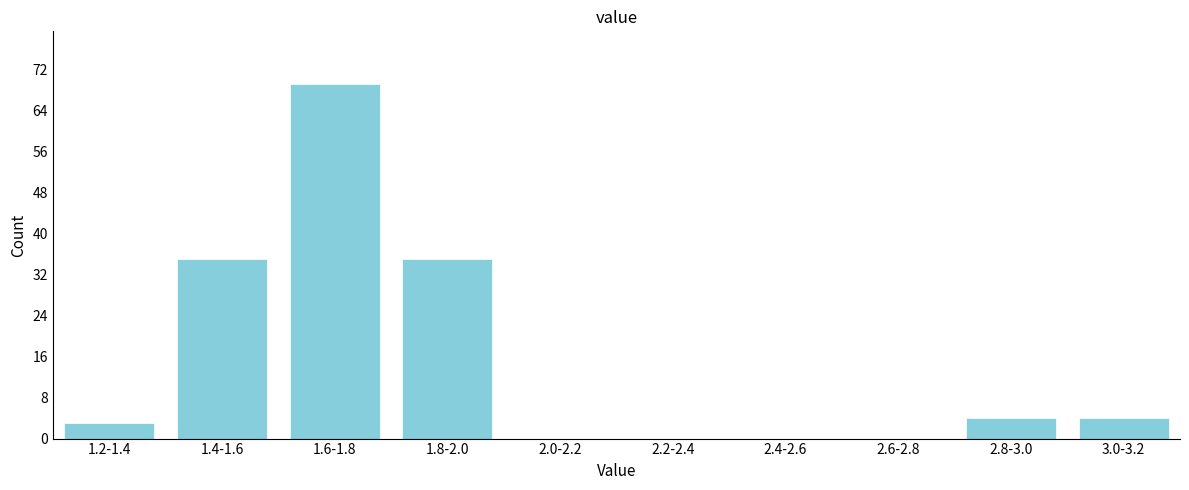

Reading left to right, extract all data points from this chart.

1.2-1.4=3	1.4-1.6=35	1.6-1.8=69	1.8-2.0=35	2.0-2.2=0	2.2-2.4=0	2.4-2.6=0	2.6-2.8=0	2.8-3.0=4	3.0-3.2=4